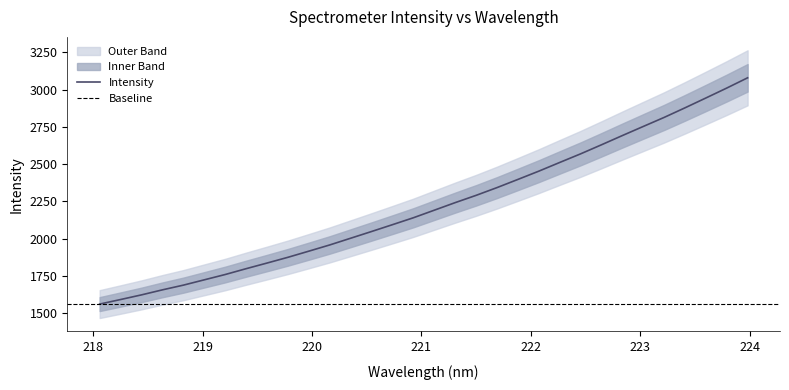

How many data points are above 2191?

16